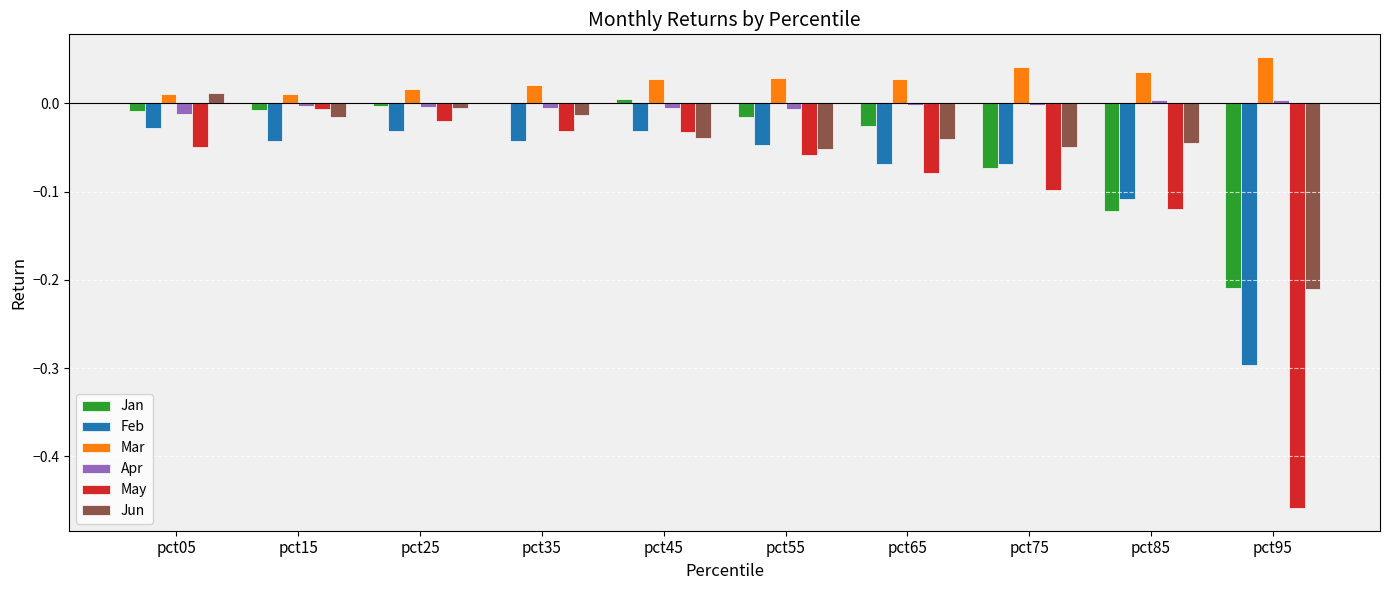

What is the sum of all Feb values?

-0.8